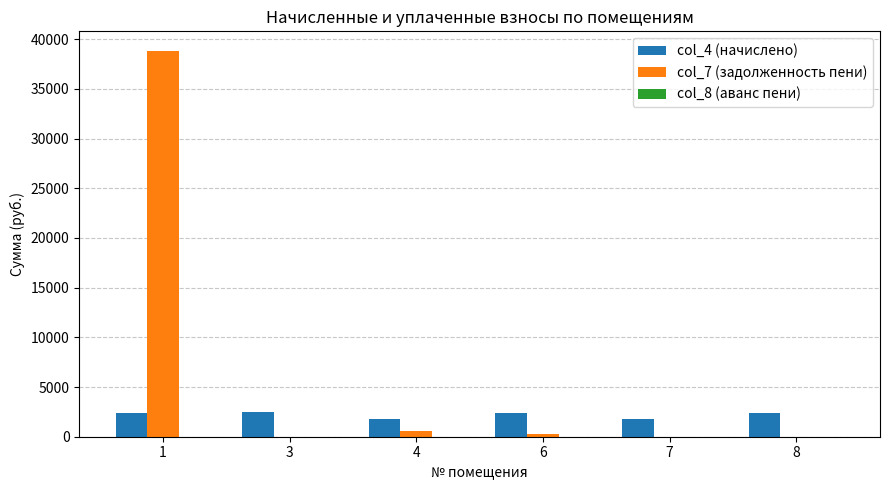

What is the sum of all col_7 (задолженность пени) values?

39741.5